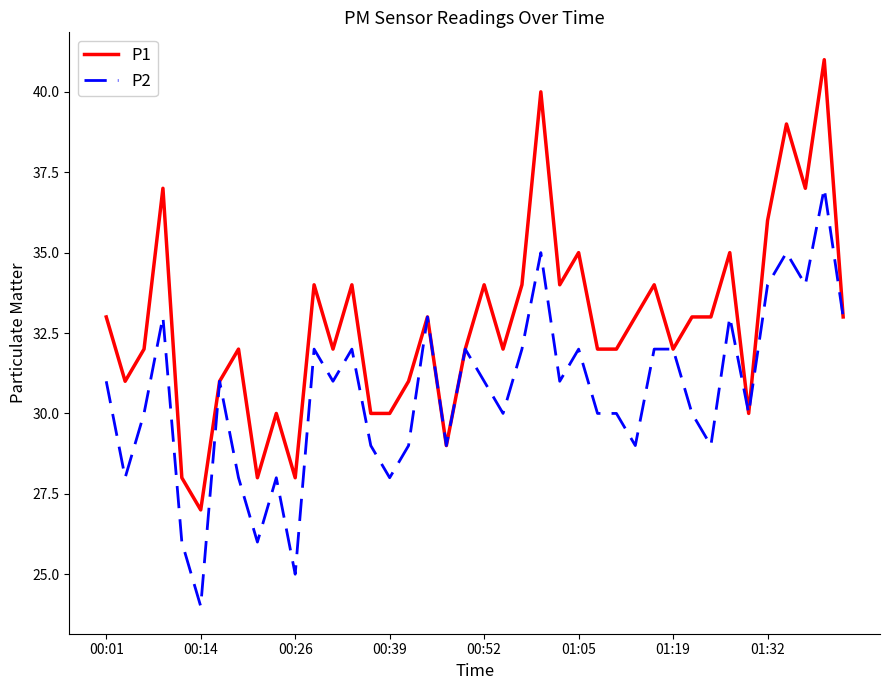

What is the lowest value of the P1 series?

27